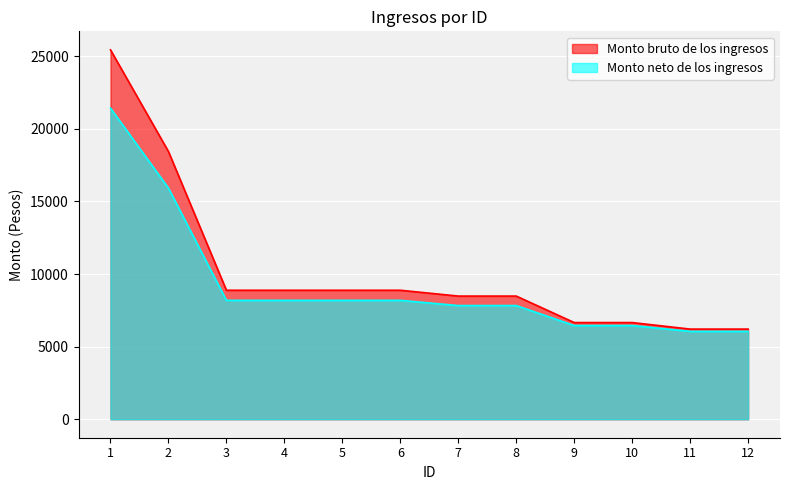

Which series has the largest range (max minus min)?

Monto bruto de los ingresos